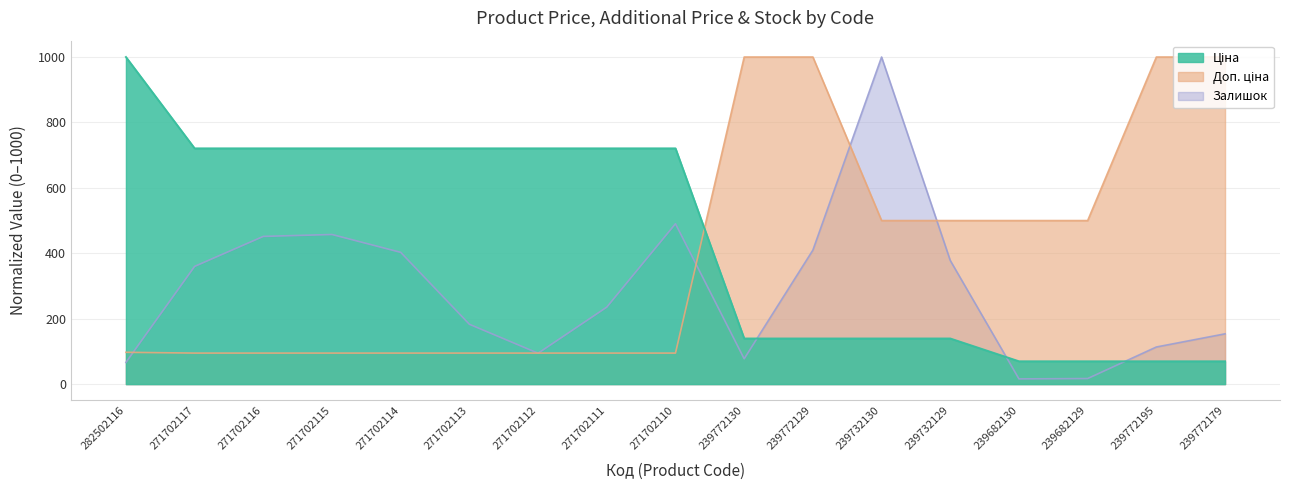

Between 239732129 and 271702114, which is larger?

271702114